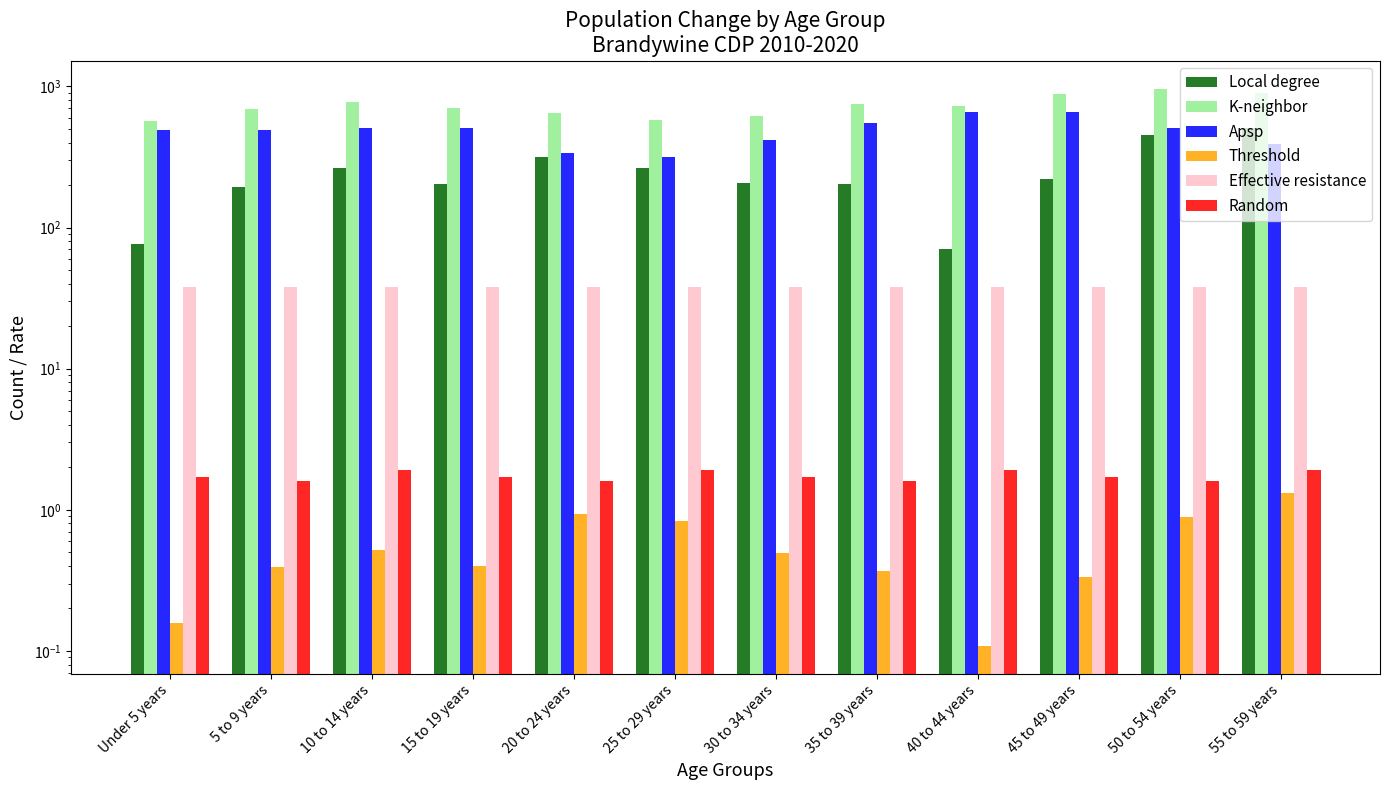

Reading left to right, transcribe all the data shown in this chart.

Local degree: Under 5 years=77.0	5 to 9 years=194.0	10 to 14 years=266.0	15 to 19 years=202.0	20 to 24 years=315.0	25 to 29 years=263.0	30 to 34 years=206.0	35 to 39 years=203.0	40 to 44 years=71.0	45 to 49 years=221.0	50 to 54 years=454.0	55 to 59 years=509.0
K-neighbor: Under 5 years=567.0	5 to 9 years=687.0	10 to 14 years=775.0	15 to 19 years=706.0	20 to 24 years=652.0	25 to 29 years=579.0	30 to 34 years=622.0	35 to 39 years=752.0	40 to 44 years=727.0	45 to 49 years=881.0	50 to 54 years=965.0	55 to 59 years=898.0
Apsp: Under 5 years=490.0	5 to 9 years=493.0	10 to 14 years=509.0	15 to 19 years=504.0	20 to 24 years=337.0	25 to 29 years=316.0	30 to 34 years=416.0	35 to 39 years=549.0	40 to 44 years=656.0	45 to 49 years=660.0	50 to 54 years=511.0	55 to 59 years=389.0
Threshold: Under 5 years=0.2	5 to 9 years=0.4	10 to 14 years=0.5	15 to 19 years=0.4	20 to 24 years=0.9	25 to 29 years=0.8	30 to 34 years=0.5	35 to 39 years=0.4	40 to 44 years=0.1	45 to 49 years=0.3	50 to 54 years=0.9	55 to 59 years=1.3
Effective resistance: Under 5 years=37.9	5 to 9 years=37.9	10 to 14 years=37.9	15 to 19 years=37.9	20 to 24 years=37.9	25 to 29 years=37.9	30 to 34 years=37.9	35 to 39 years=37.9	40 to 44 years=37.9	45 to 49 years=37.9	50 to 54 years=37.9	55 to 59 years=37.9
Random: Under 5 years=1.7	5 to 9 years=1.6	10 to 14 years=1.9	15 to 19 years=1.7	20 to 24 years=1.6	25 to 29 years=1.9	30 to 34 years=1.7	35 to 39 years=1.6	40 to 44 years=1.9	45 to 49 years=1.7	50 to 54 years=1.6	55 to 59 years=1.9